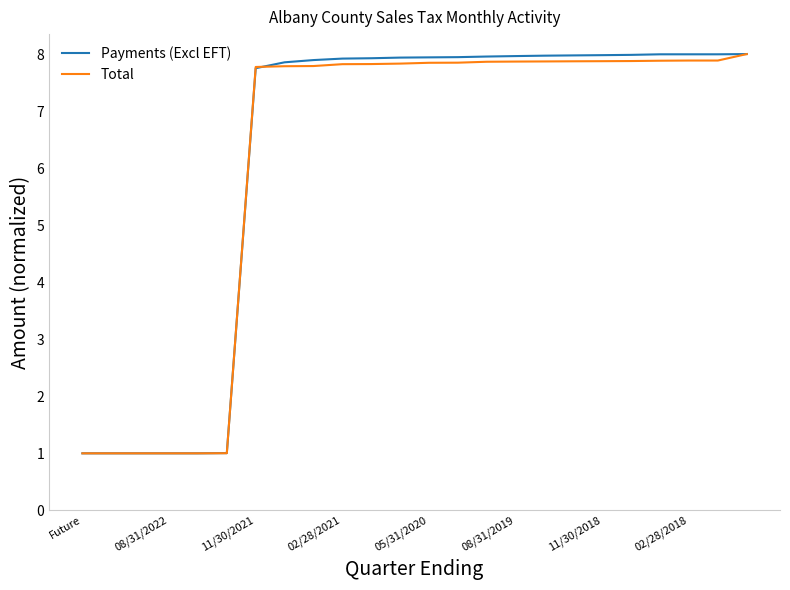

What is the highest value of the Total series?

8.0